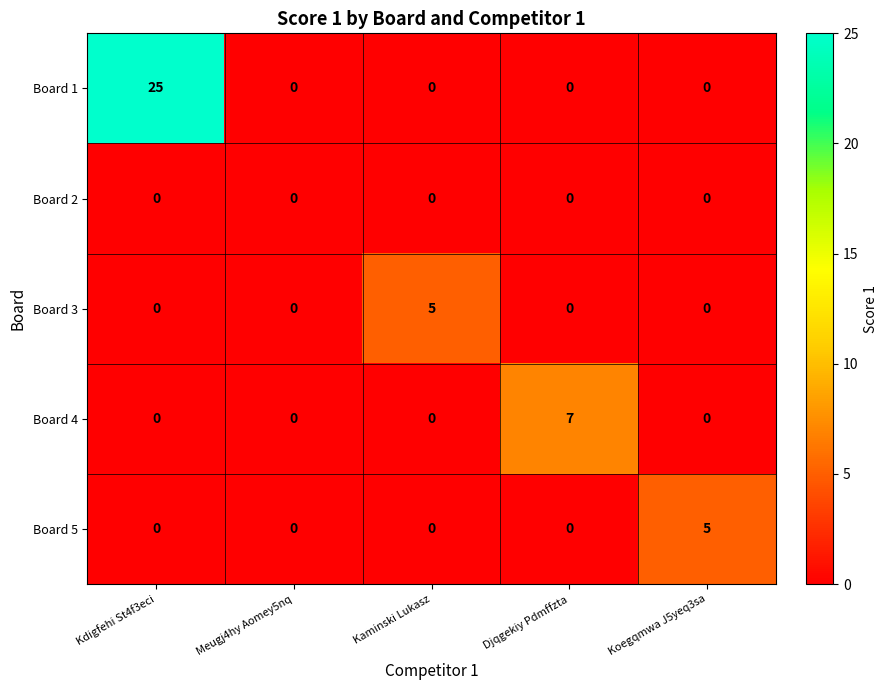

Which series has the largest total across all categories?

Board 1